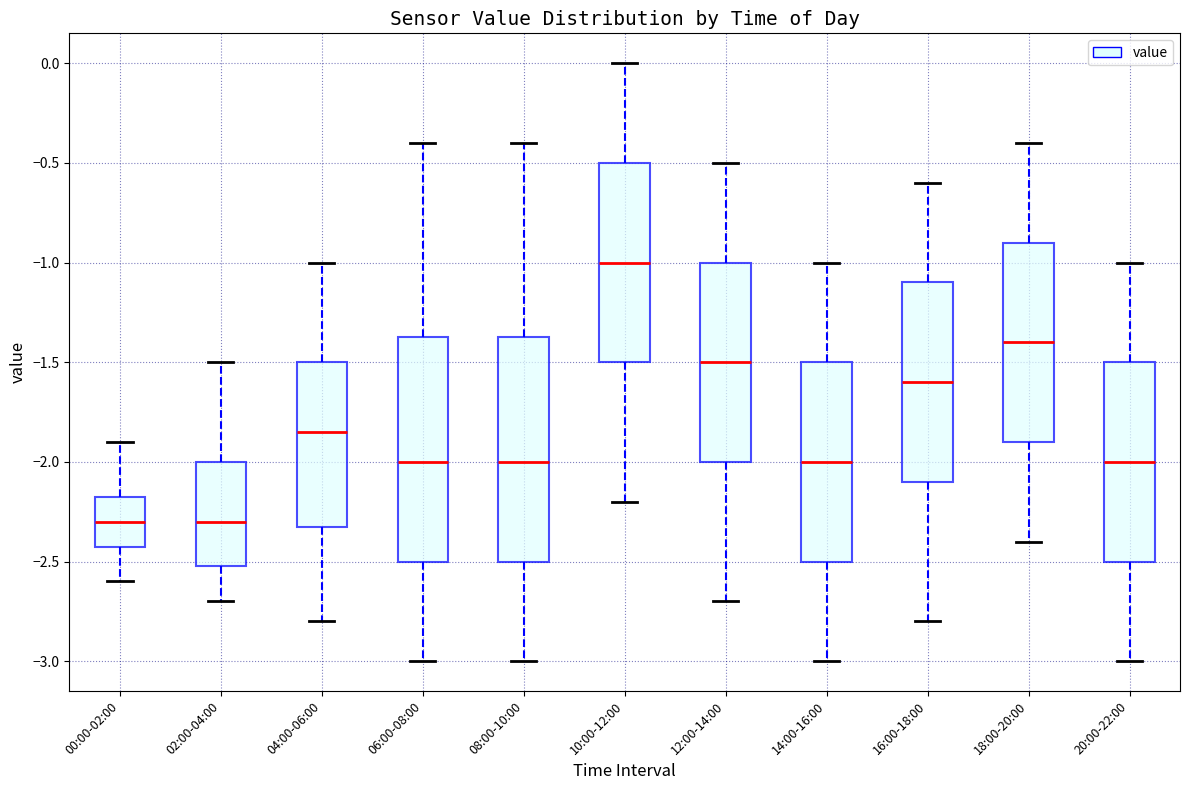

Reading left to right, transcribe this box plot: for each box, give where its median line is, the range the box spans, and where its two whiskers end, as read against the y-axis. The values are not printed on the chart, so give them approximately, as read against the axis.

00:00-02:00: median -2.30, box -2.40 to -2.15, whiskers -2.60 to -1.90
02:00-04:00: median -2.30, box -2.50 to -2.00, whiskers -2.70 to -1.50
04:00-06:00: median -1.85, box -2.30 to -1.50, whiskers -2.80 to -1.00
06:00-08:00: median -2.00, box -2.50 to -1.35, whiskers -3.00 to -0.40
08:00-10:00: median -2.00, box -2.50 to -1.35, whiskers -3.00 to -0.40
10:00-12:00: median -1.00, box -1.50 to -0.50, whiskers -2.20 to 0.00
12:00-14:00: median -1.50, box -2.00 to -1.00, whiskers -2.70 to -0.50
14:00-16:00: median -2.00, box -2.50 to -1.50, whiskers -3.00 to -1.00
16:00-18:00: median -1.60, box -2.10 to -1.10, whiskers -2.80 to -0.60
18:00-20:00: median -1.40, box -1.90 to -0.90, whiskers -2.40 to -0.40
20:00-22:00: median -2.00, box -2.50 to -1.50, whiskers -3.00 to -1.00